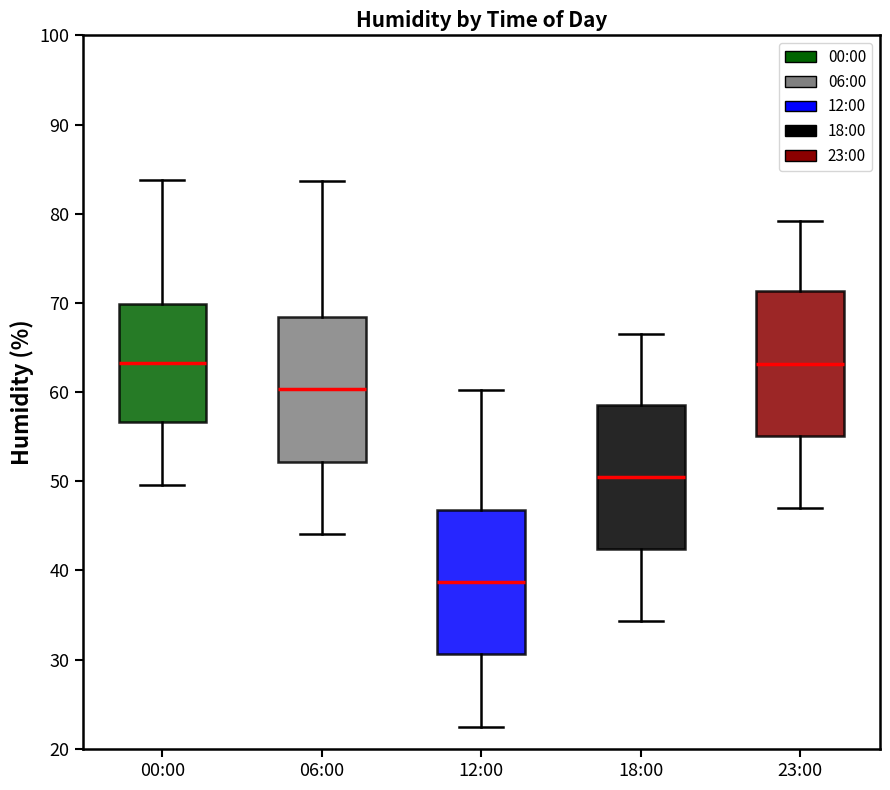

Reading left to right, read every box against the y-axis: the position of its median line, the range the box covers, and the ends of its whiskers. The values are not printed on the chart, so give them approximately, as read against the axis.

00:00: median 63, box 57 to 70, whiskers 50 to 84
06:00: median 60, box 52 to 68, whiskers 44 to 84
12:00: median 39, box 31 to 47, whiskers 23 to 60
18:00: median 51, box 42 to 59, whiskers 34 to 67
23:00: median 63, box 55 to 71, whiskers 47 to 79